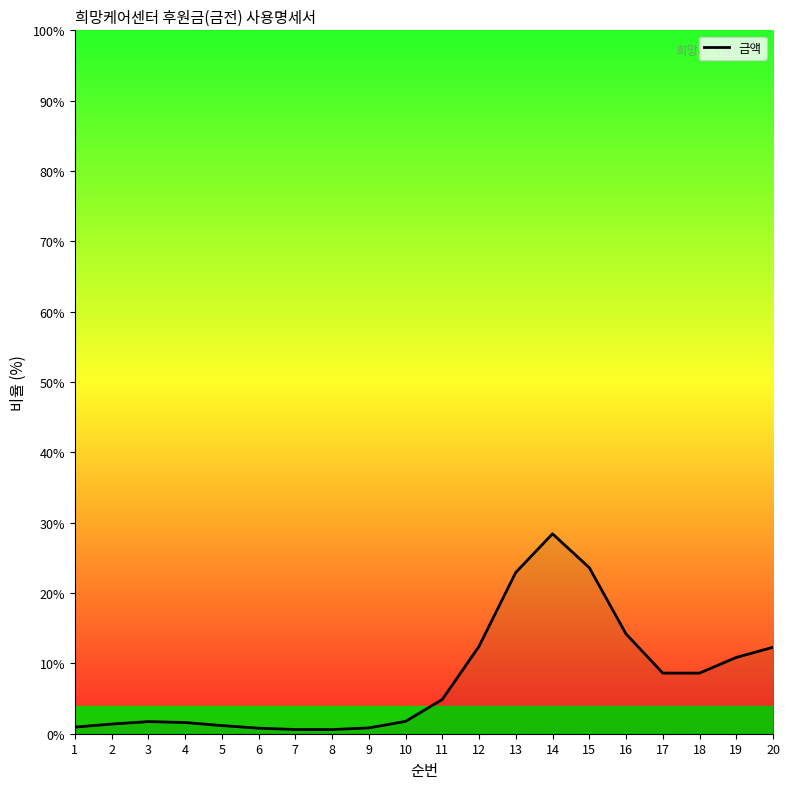

What is the difference between the maximum and minimum values?

27.8